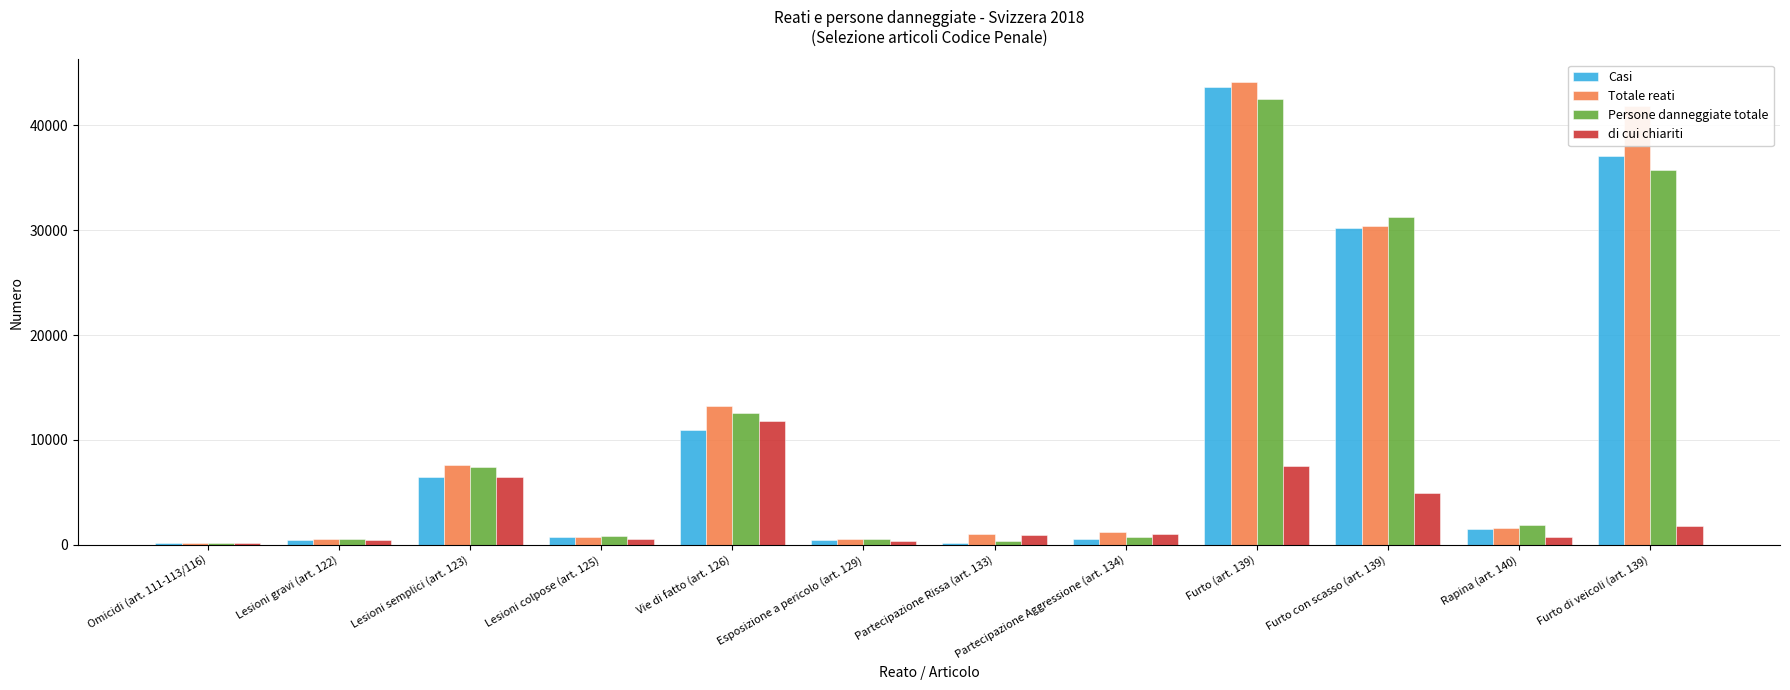

What position from the right is Partecipazione Aggressione (art. 134)?

5